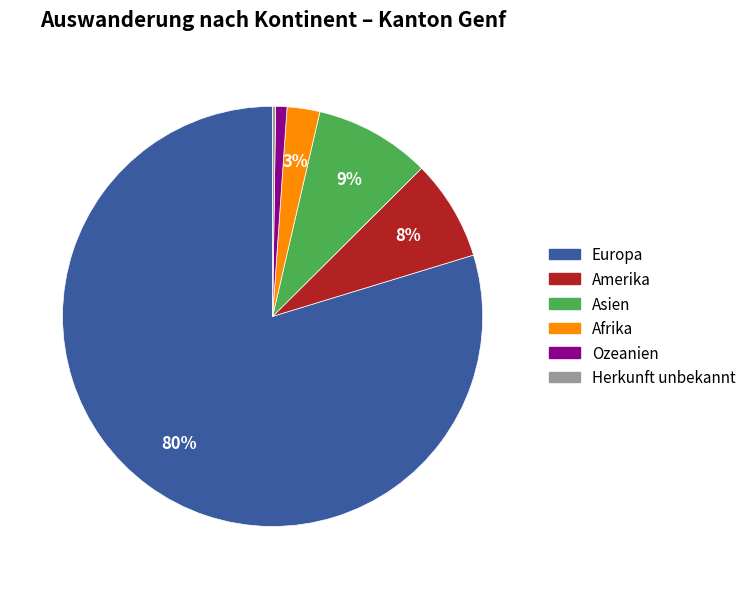

To the nearest percent, what portion does Afrika represent?

3%